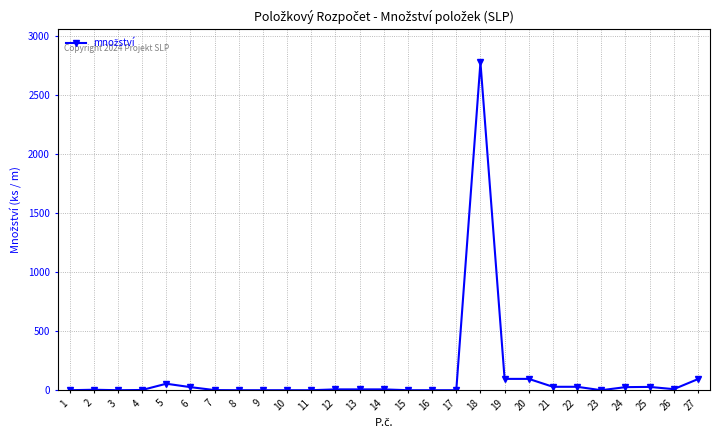

What is the difference between the second highest and second lowest values?

96